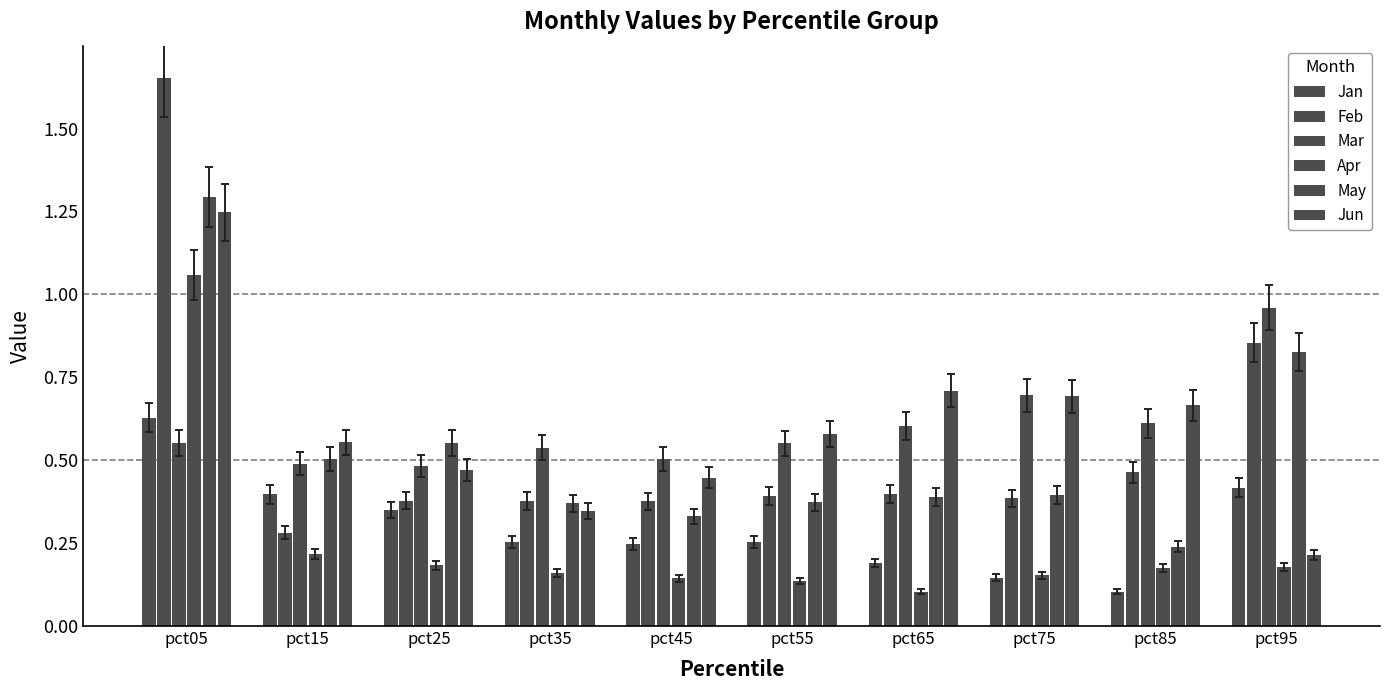

Does the chart contain stacked bars?

No